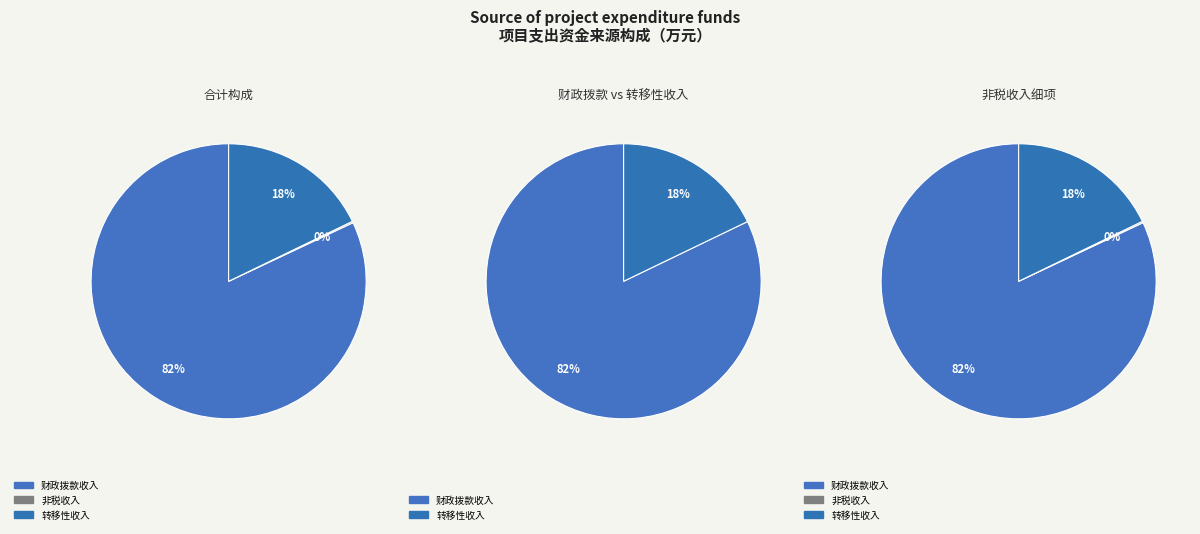

Is the sum of 纳入预算管理的行政事业性收费等非税收入 and 财政拨款收入 greater than half?

Yes